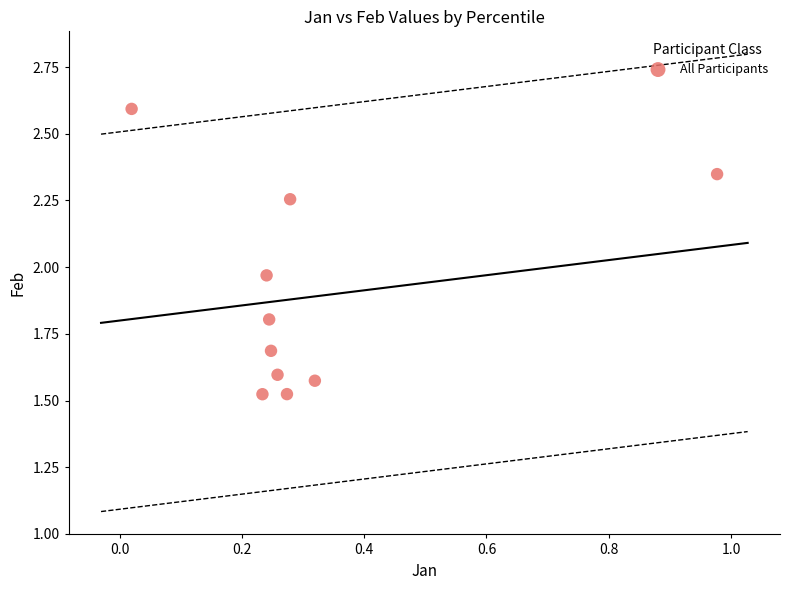

What is the average X value?

0.3